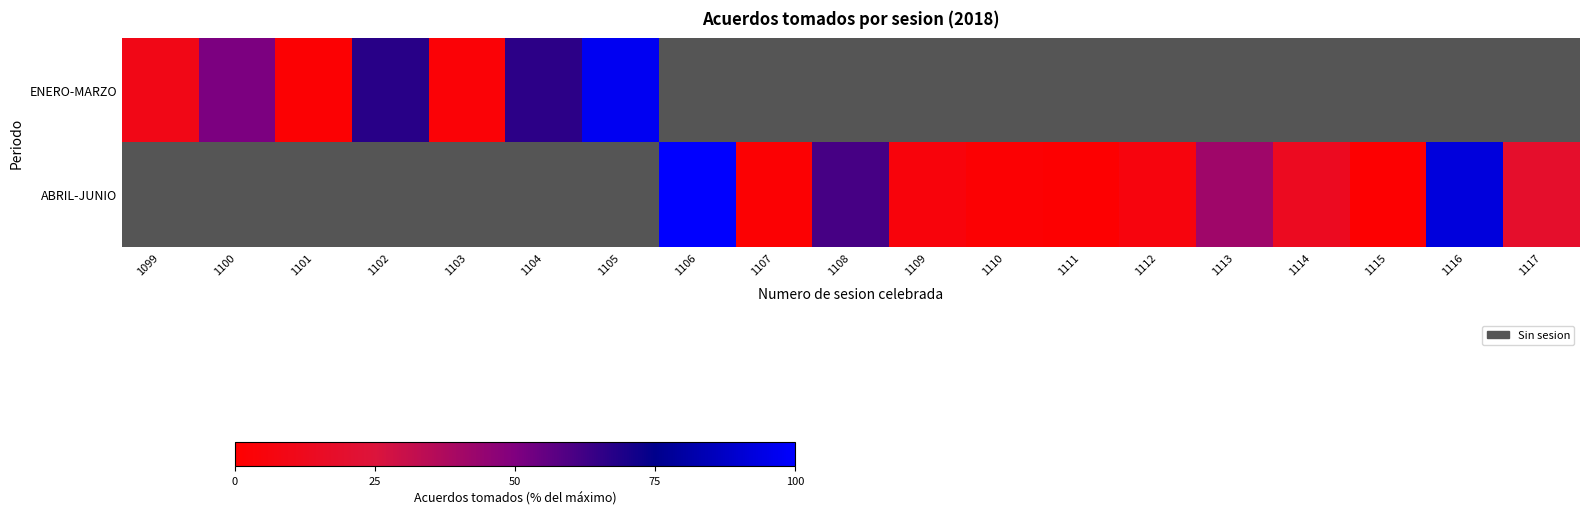

Which series has the widest spread of values?

ABRIL-JUNIO